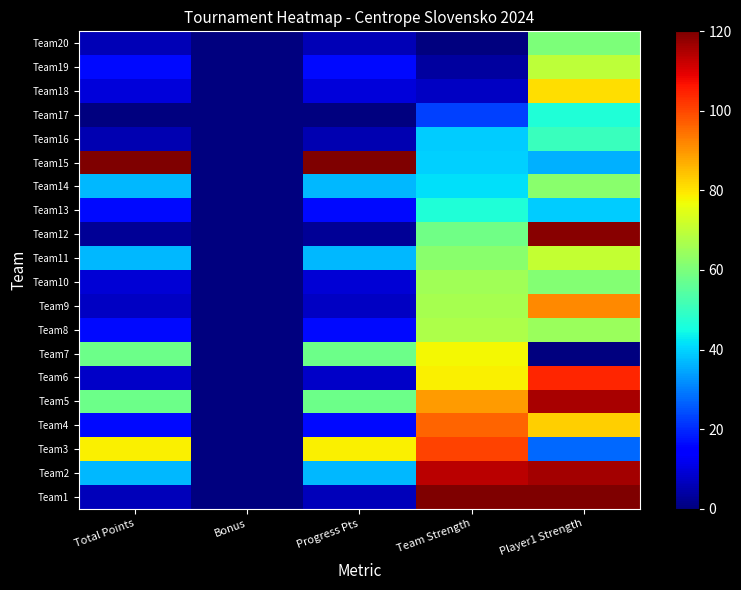

Which has a higher value, Progress Pts or Team Strength?

Team Strength